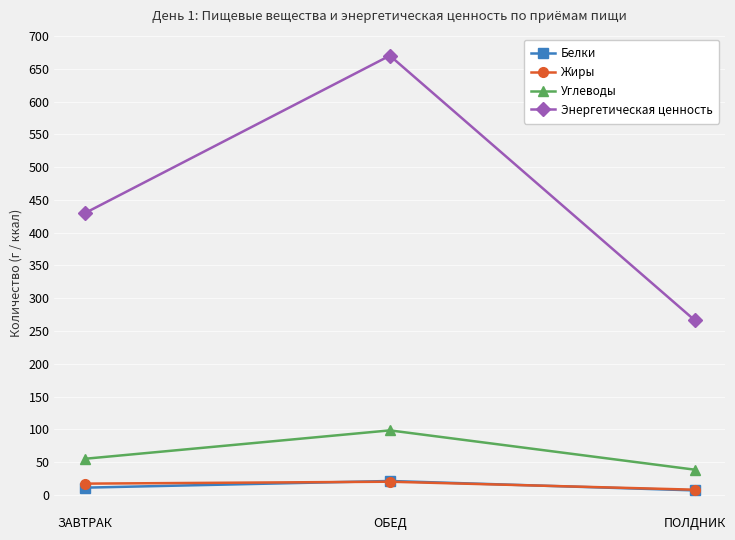

What is the value of the Жиры point at the 3rd from the left?

7.9